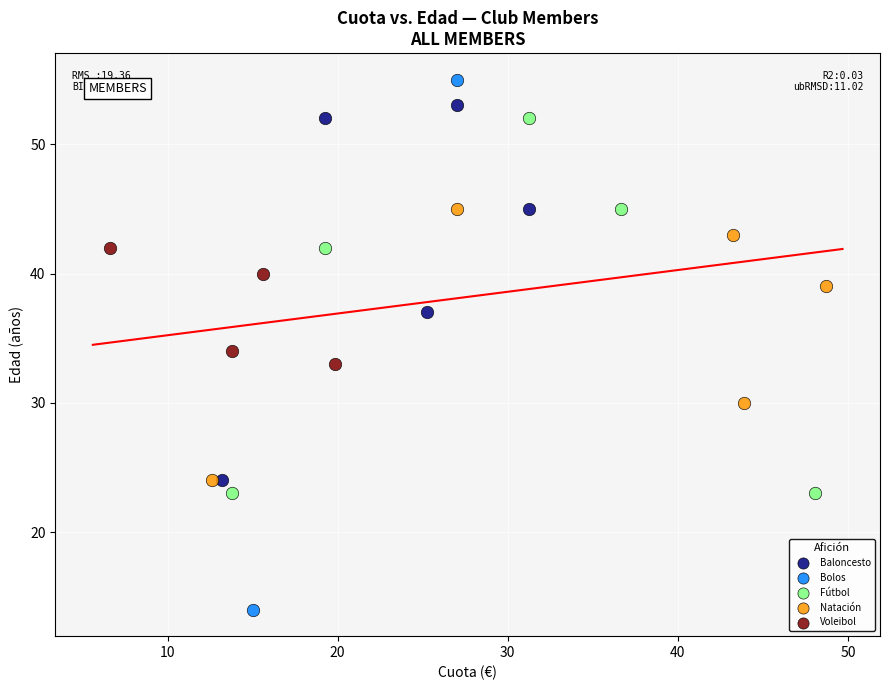

Which series has the largest Y range (max minus min)?

Bolos